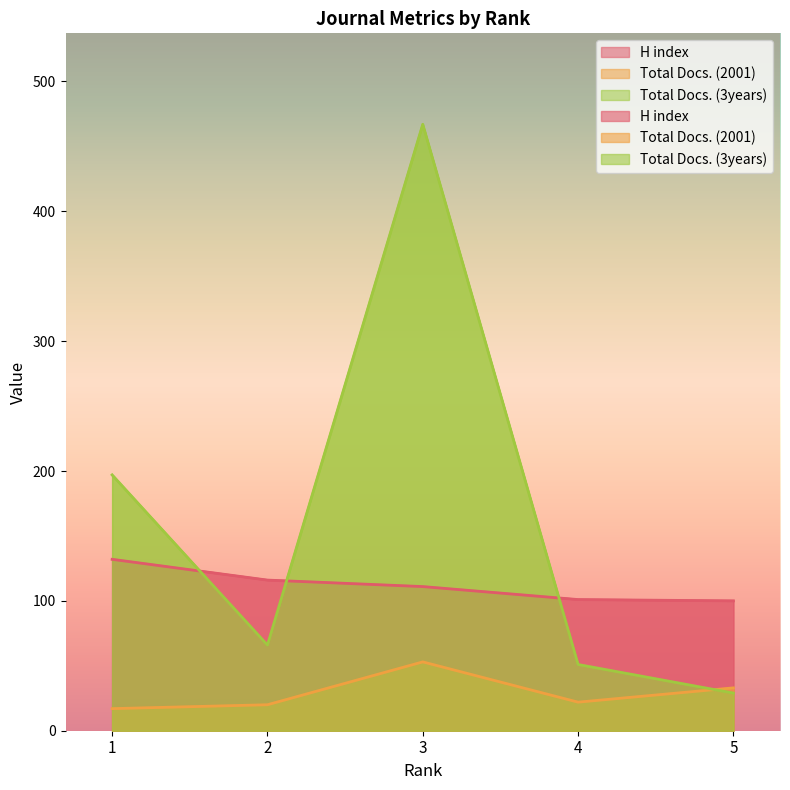

How many data points in Total Docs. (3years) are less than 66?

2